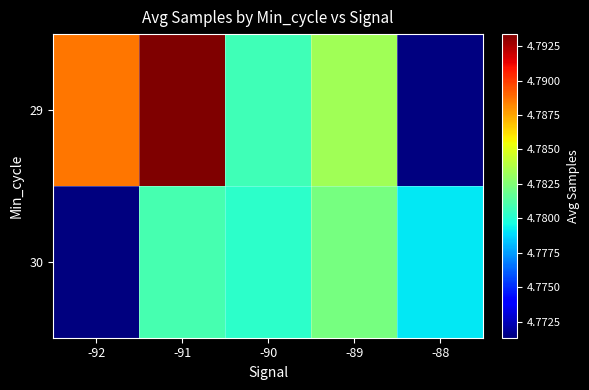

List the labels in order of 30 value, smallest first.

-92, -88, -90, -91, -89